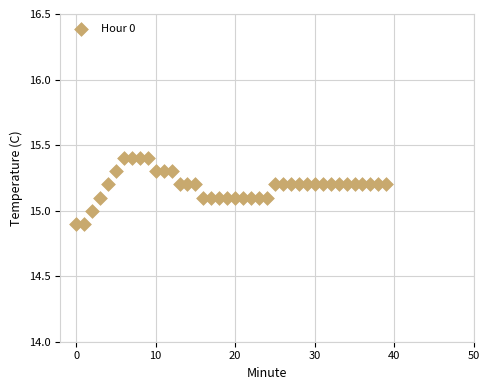

What is the range of Y values (max minus min)?

0.5